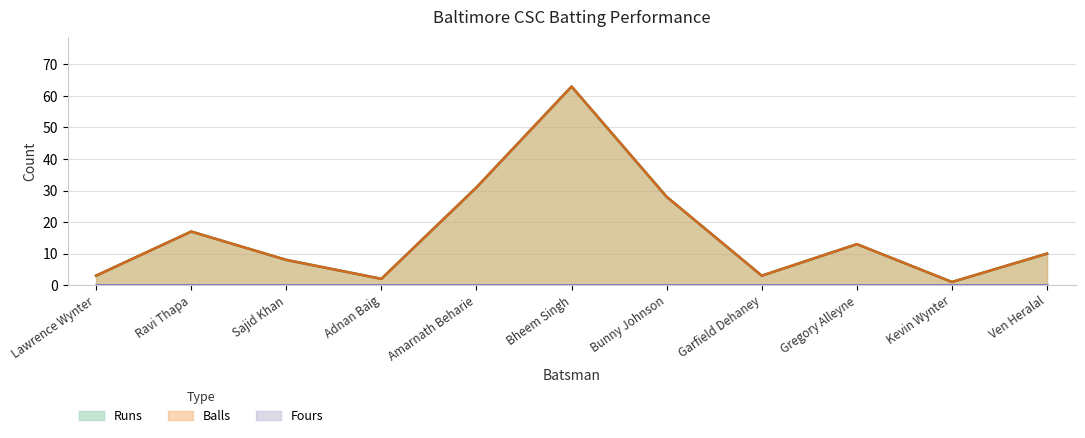

Where is the first local minimum for Balls?

Adnan Baig